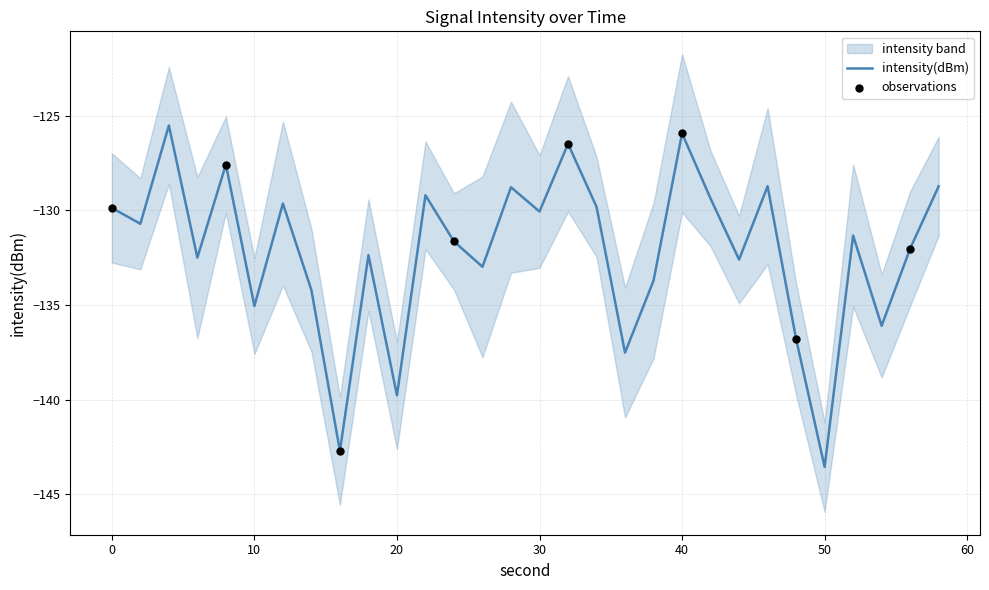

Which has a higher value, 56 or 16?

56